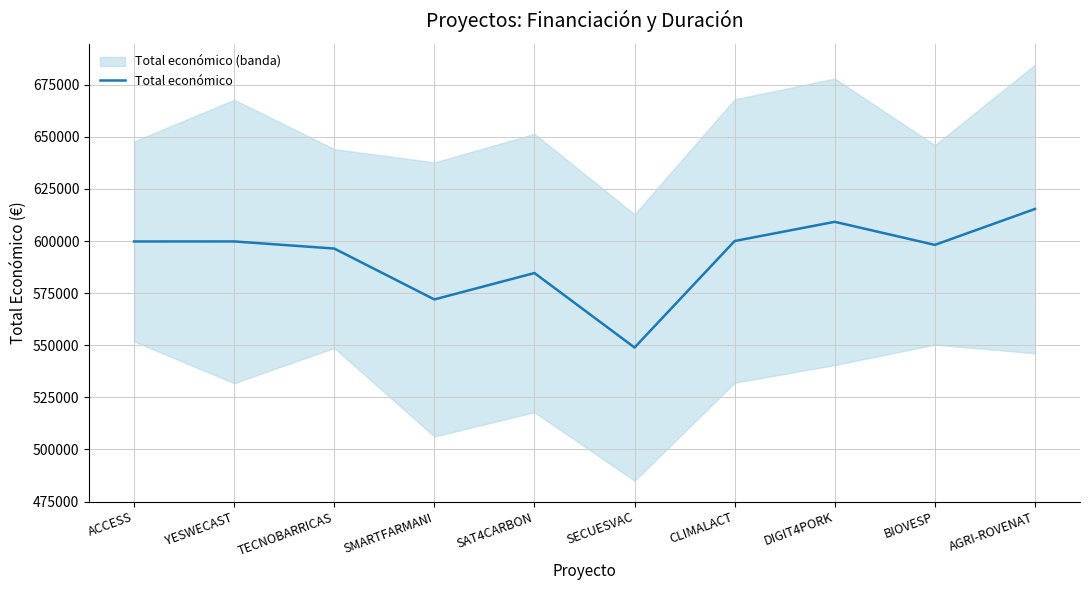

Reading left to right, extract all data points from this chart.

ACCESS=599779	YESWECAST=599792	TECNOBARRICAS=596384	SMARTFARMANI=571965	SAT4CARBON=584629	SECUESVAC=548889	CLIMALACT=600000	DIGIT4PORK=609206	BIOVESP=598139	AGRI-ROVENAT=615375